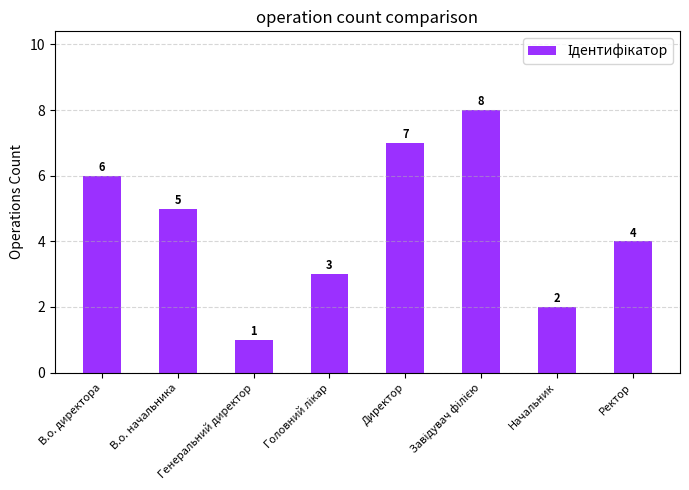

How many categories are shown in the chart?

8